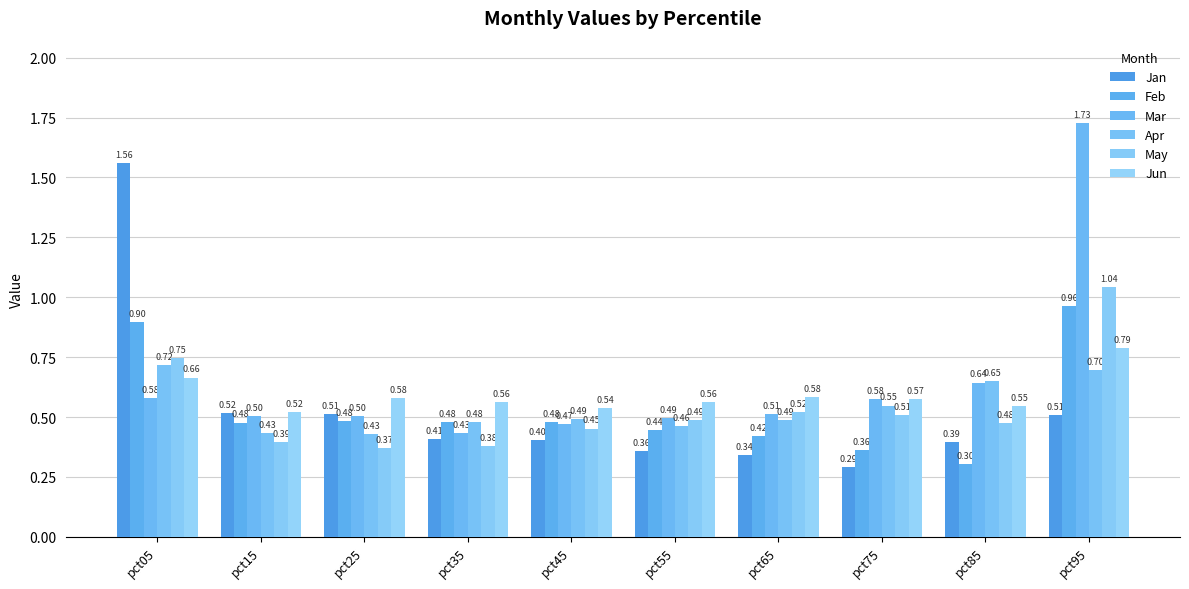

How many bars are there in each group?

6